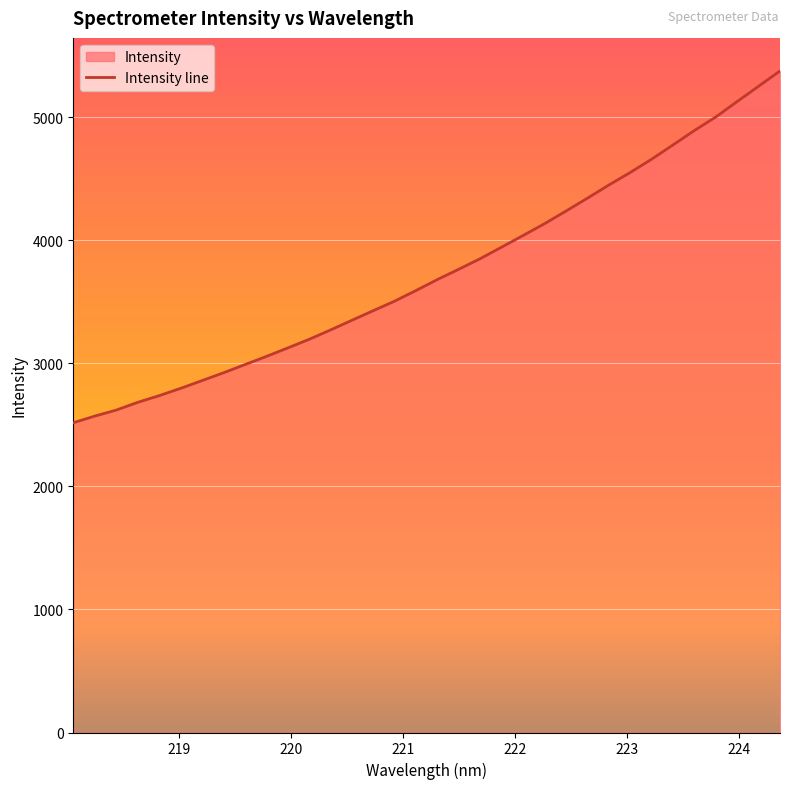

What is the difference between the maximum and minimum values?

2859.2